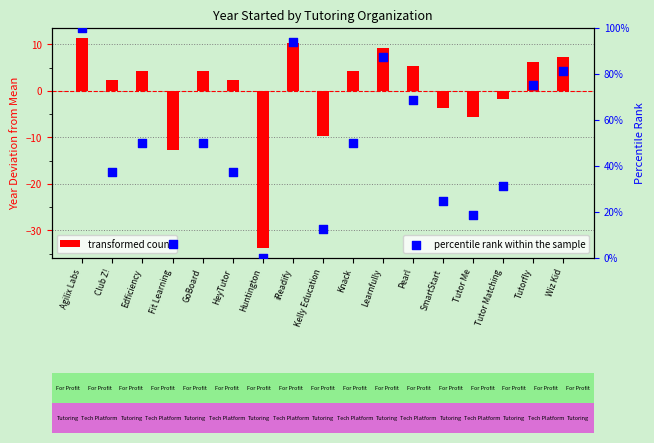

Which series reaches the maximum Y coordinate?

percentile rank within the sample